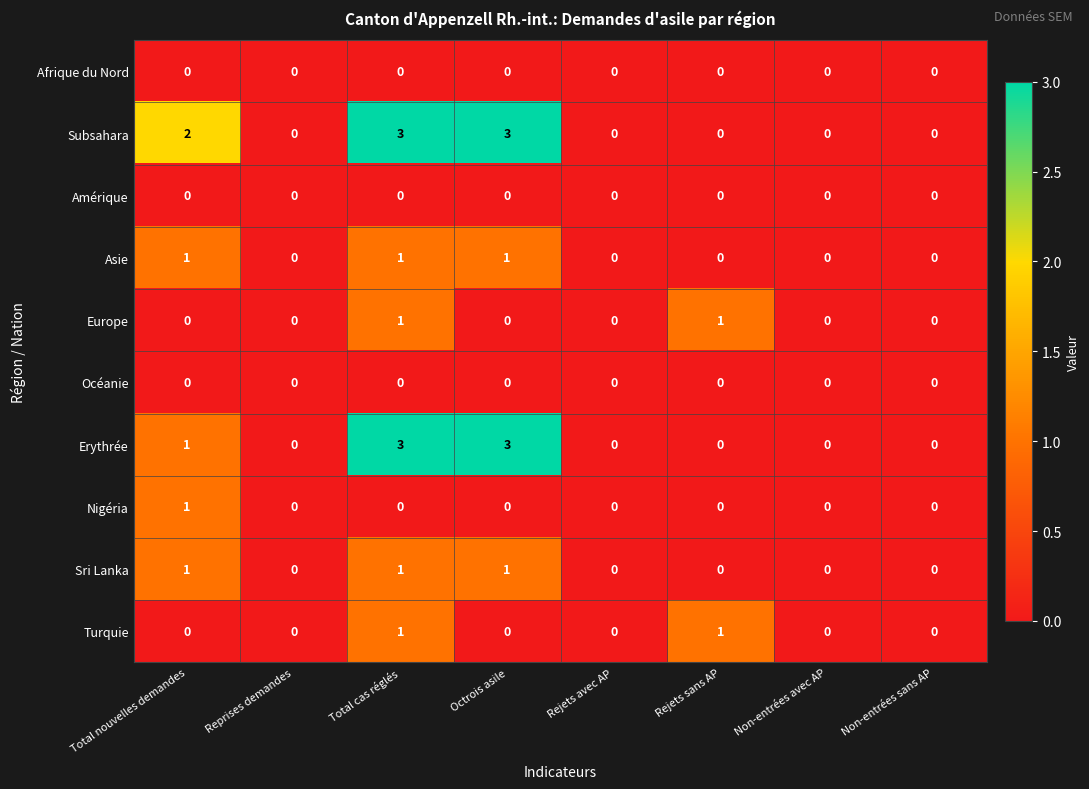

What is the greatest value displayed?

3